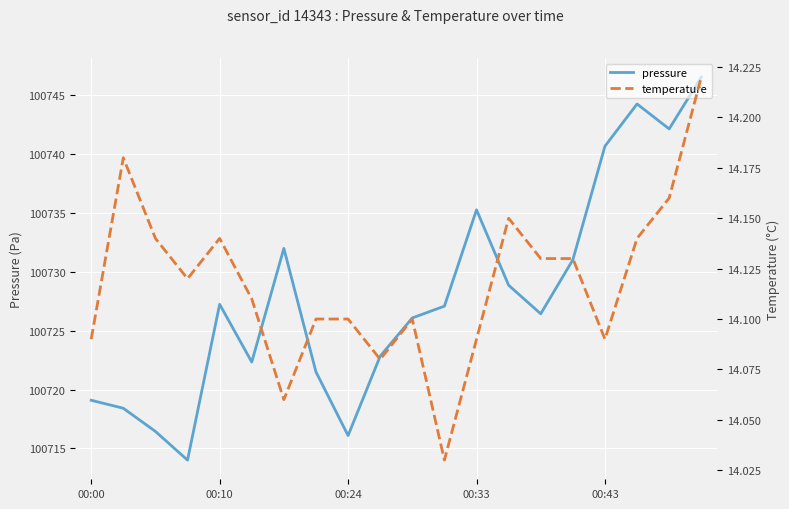

What is the maximum value for pressure?

100746.6